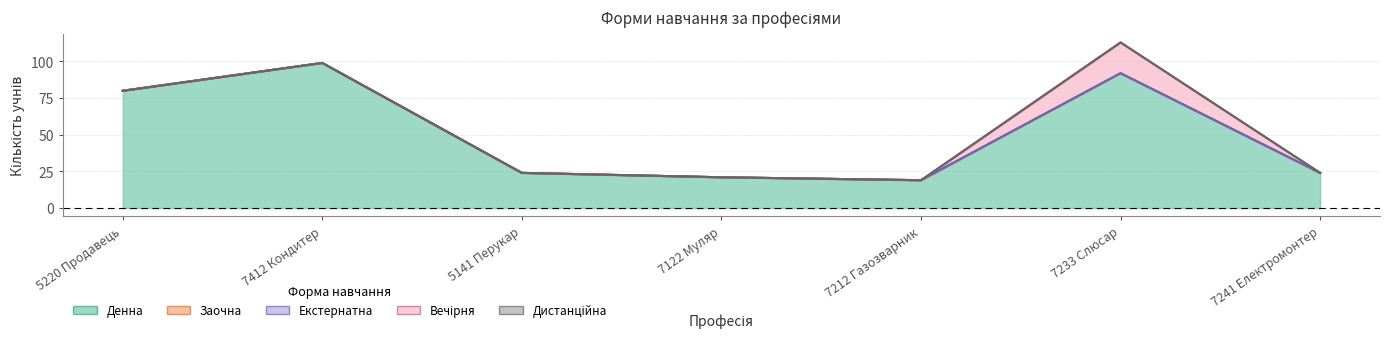

What position from the right is 5220 Продавець?

7